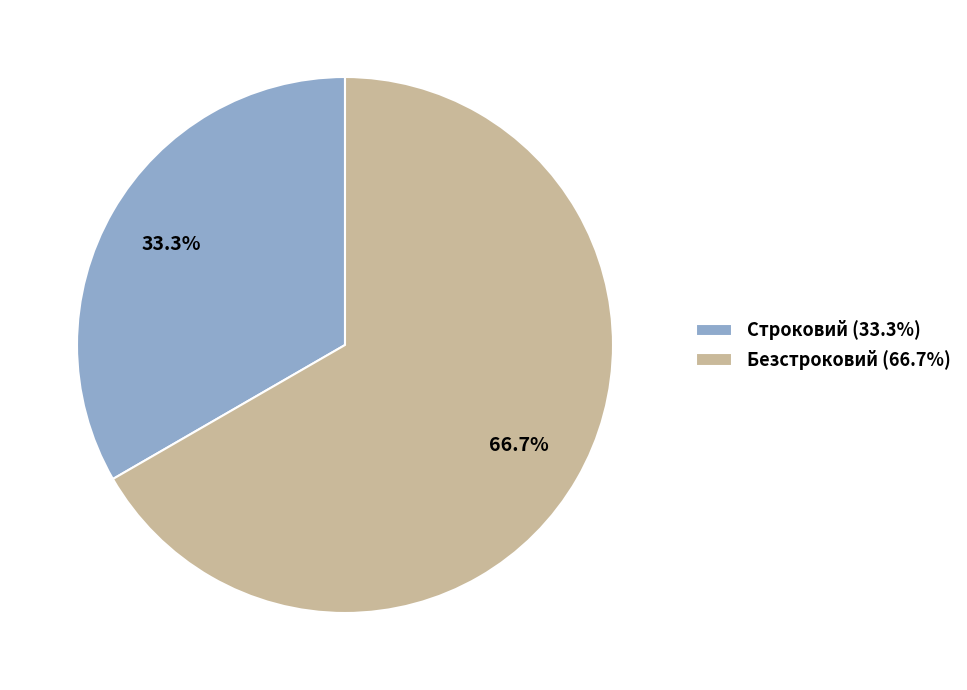

What is the ratio of the value at Строковий (33.3%) to the value at Безстроковий (66.7%)?

0.5